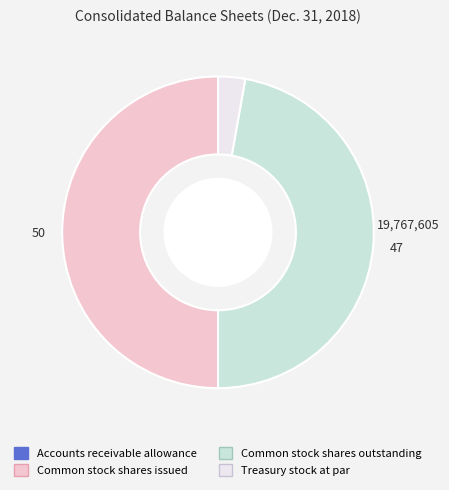

Is it true that Common stock shares issued is 50% of the pie?

True